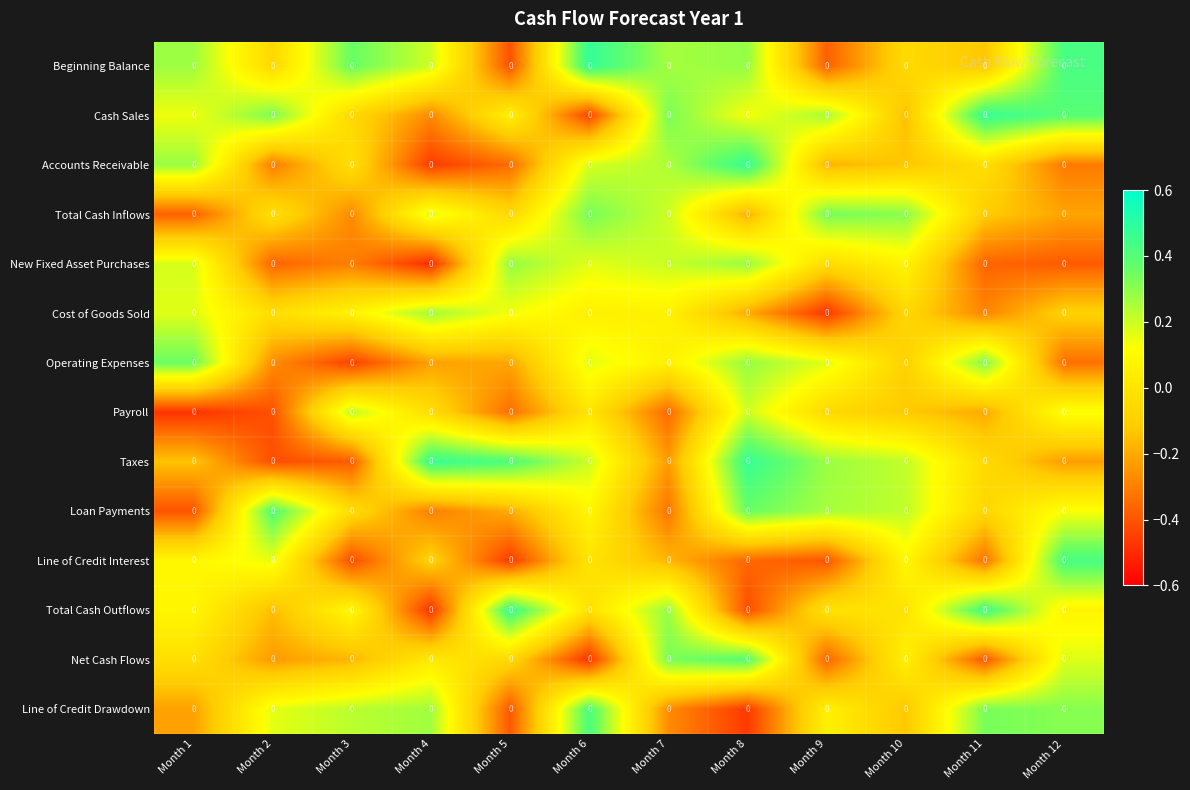

What is the spread (max minus min) of values at Month 9?

0.8